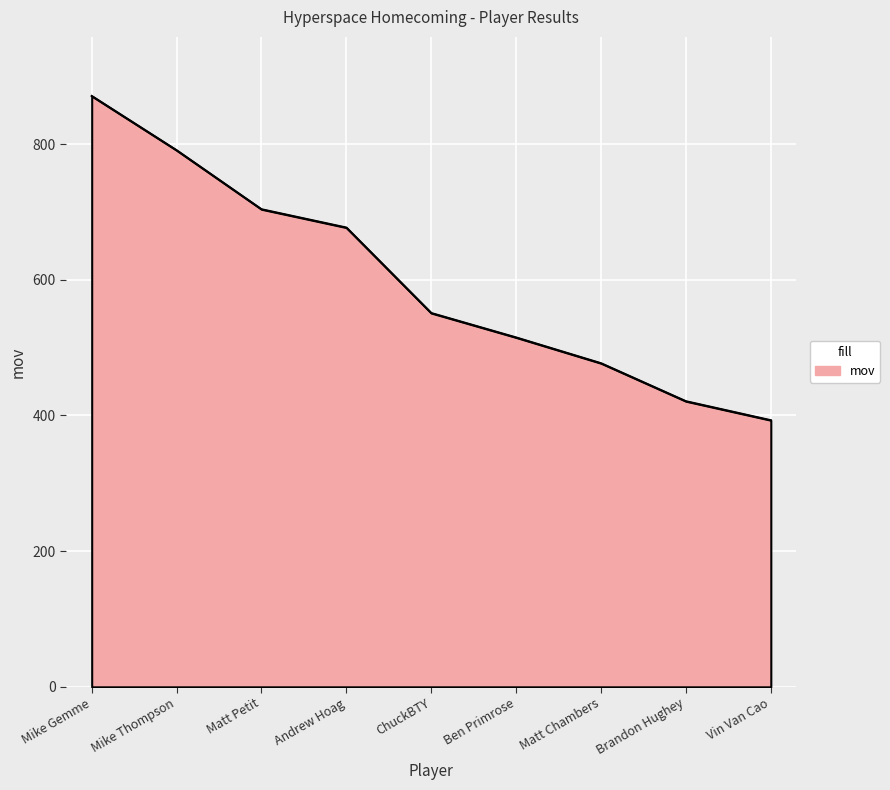

What is the difference between the values at ChuckBTY and Brandon Hughey?

130